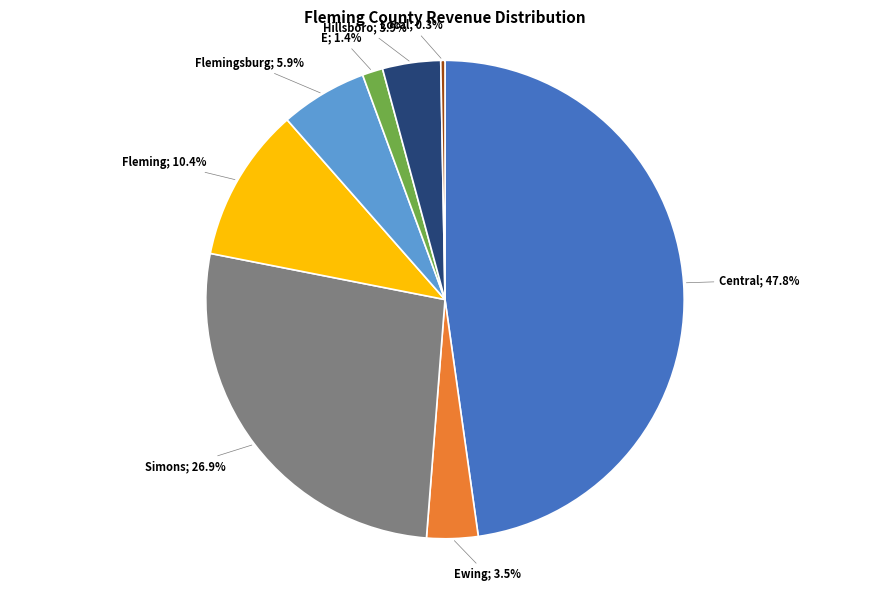

Does any single category account for the majority?

No